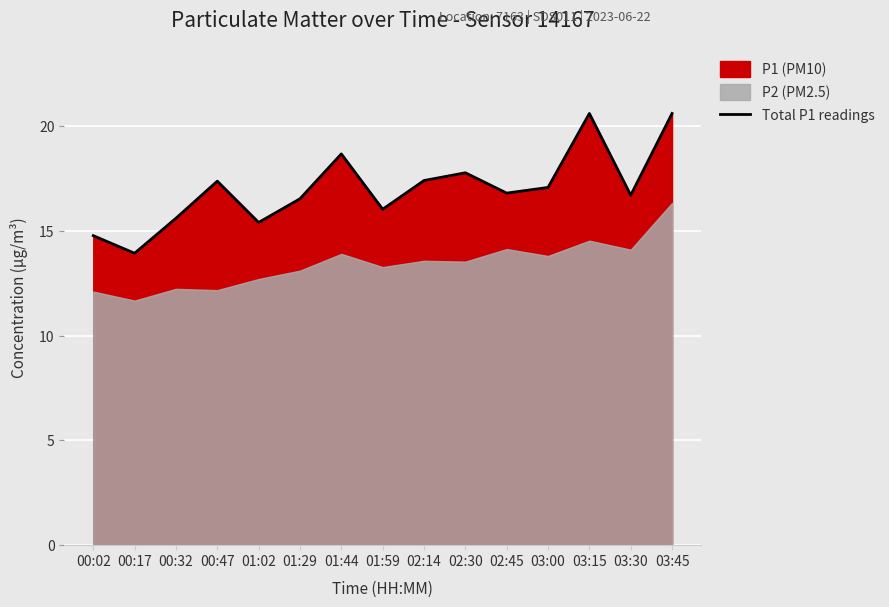

How many categories are shown in the chart?

15